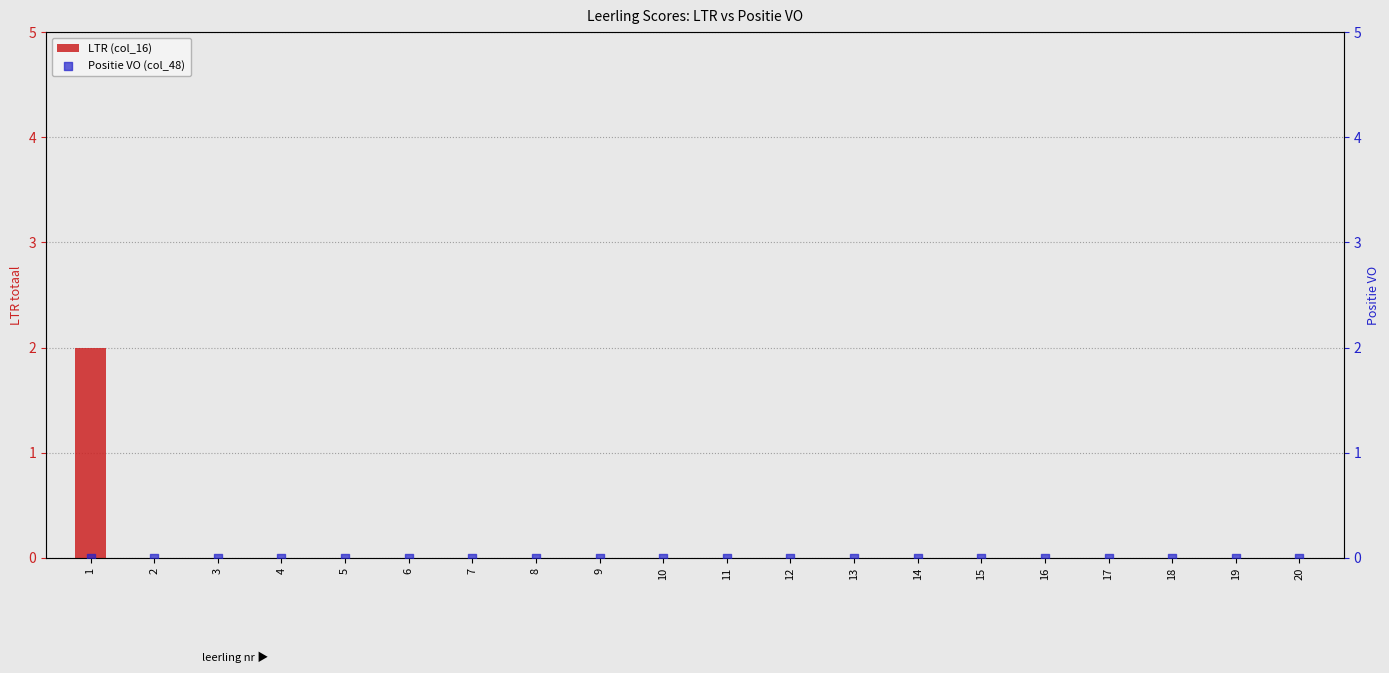

Which series has the largest Y range (max minus min)?

LTR (col_16)